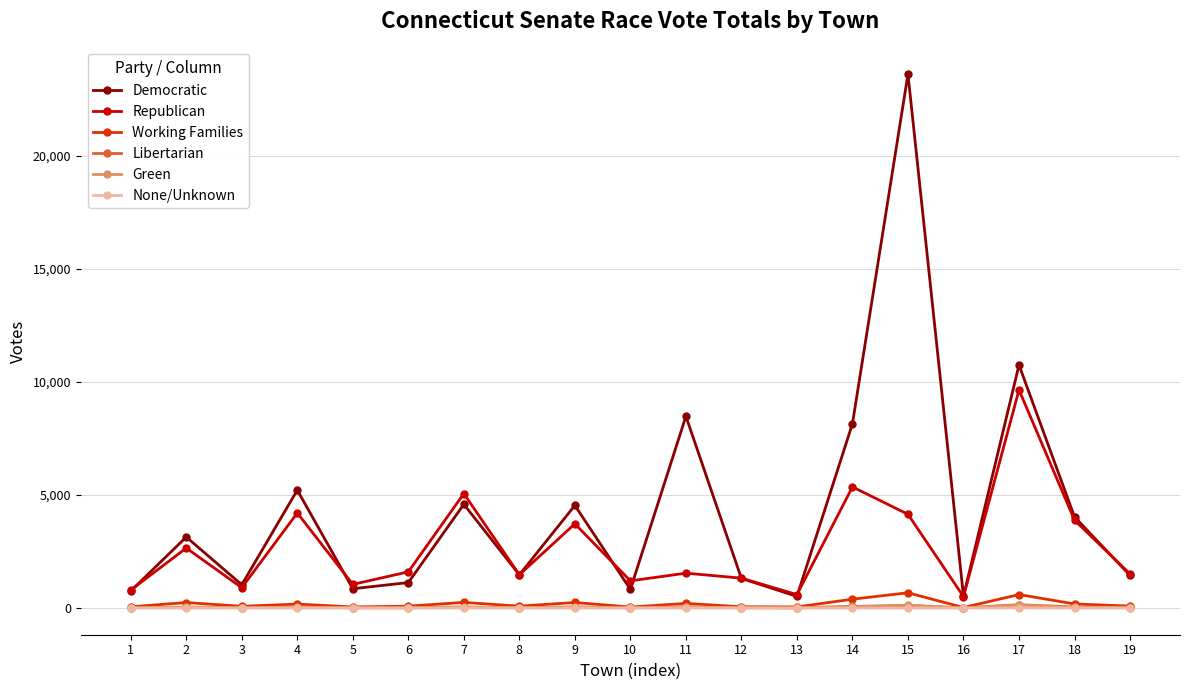

True or false: None/Unknown and Democratic cross at least once.

False